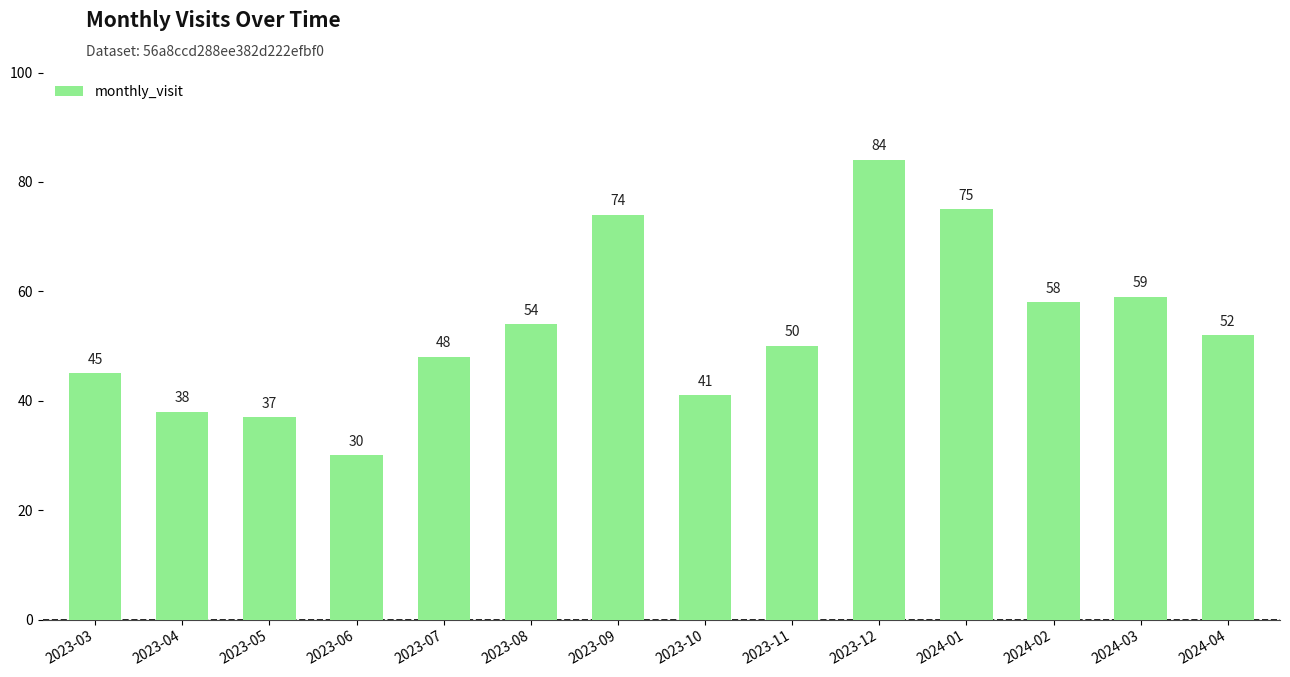

What is the difference between the maximum and minimum values?

54